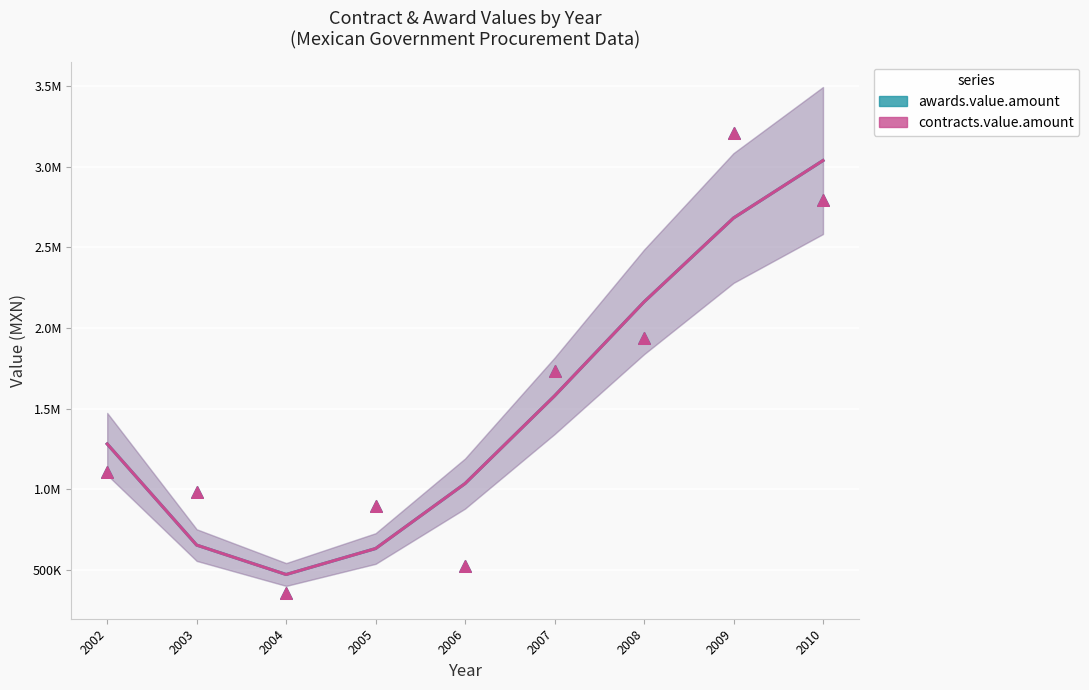

What are all the series names shown in the legend?

awards.value.amount, contracts.value.amount